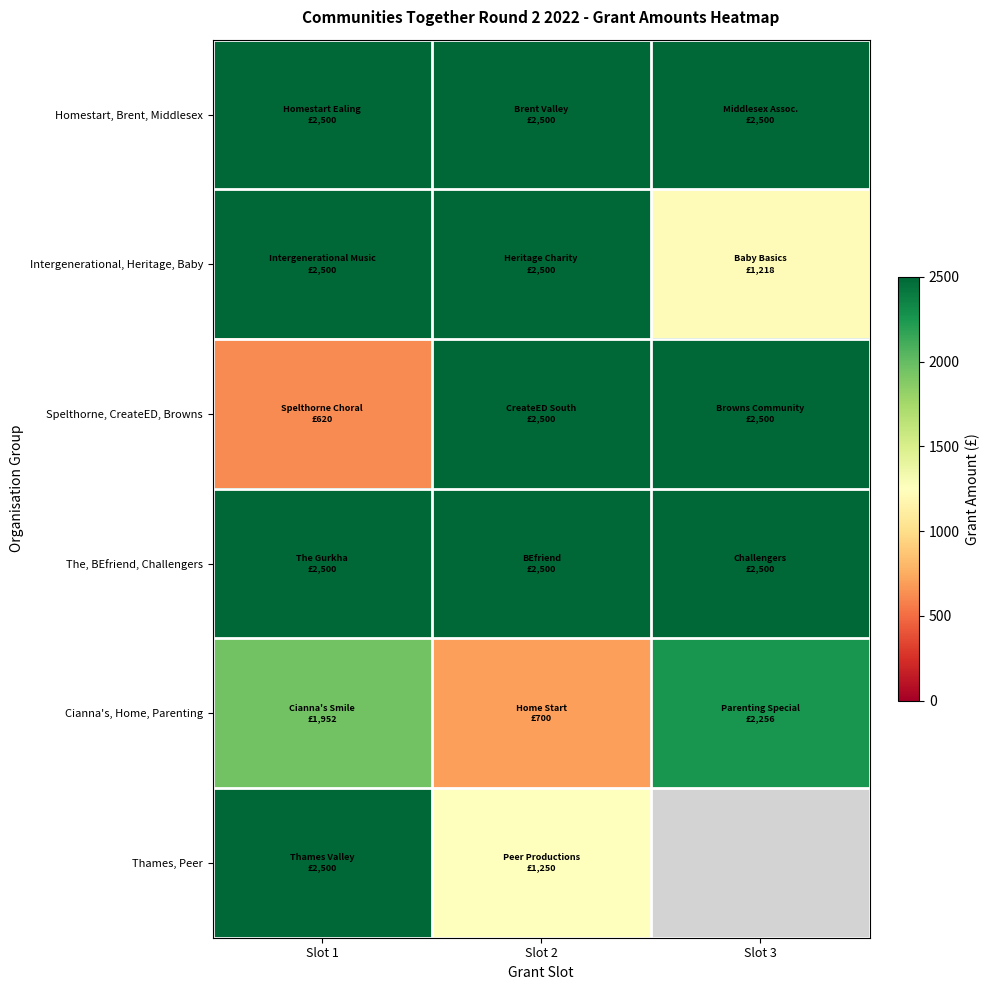

What is the average value of the Intergenerational, Heritage, Baby series?

2072.8